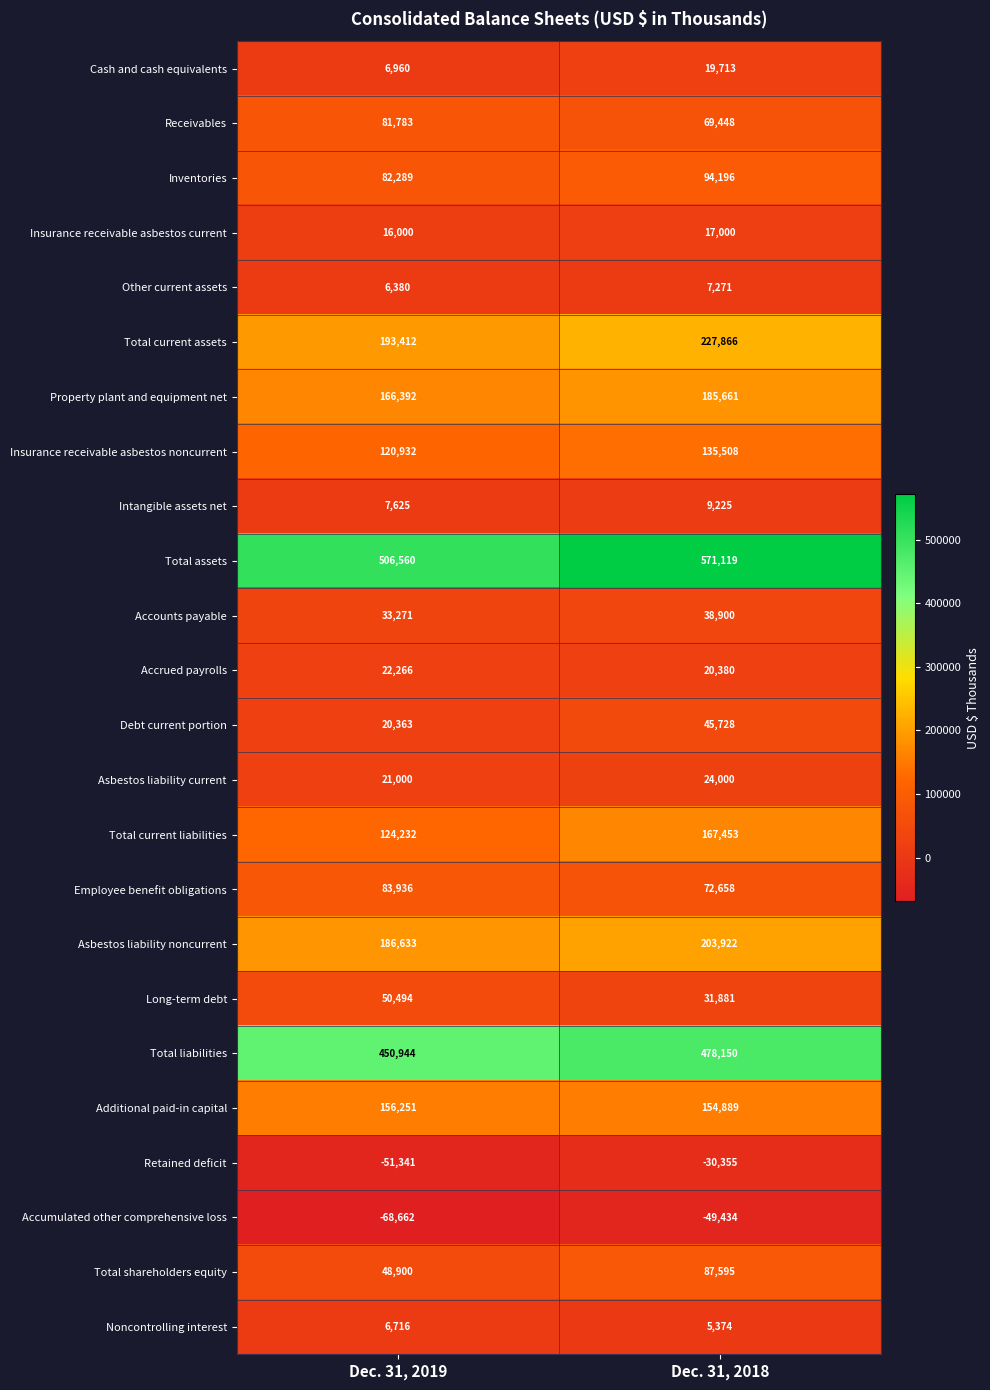

Rank the series by their maximum value, from highest to lowest.

Total assets, Total liabilities, Total current assets, Asbestos liability noncurrent, Property plant and equipment net, Total current liabilities, Additional paid-in capital, Insurance receivable asbestos noncurrent, Inventories, Total shareholders equity, Employee benefit obligations, Receivables, Long-term debt, Debt current portion, Accounts payable, Asbestos liability current, Accrued payrolls, Cash and cash equivalents, Insurance receivable asbestos current, Intangible assets net, Other current assets, Noncontrolling interest, Retained deficit, Accumulated other comprehensive loss